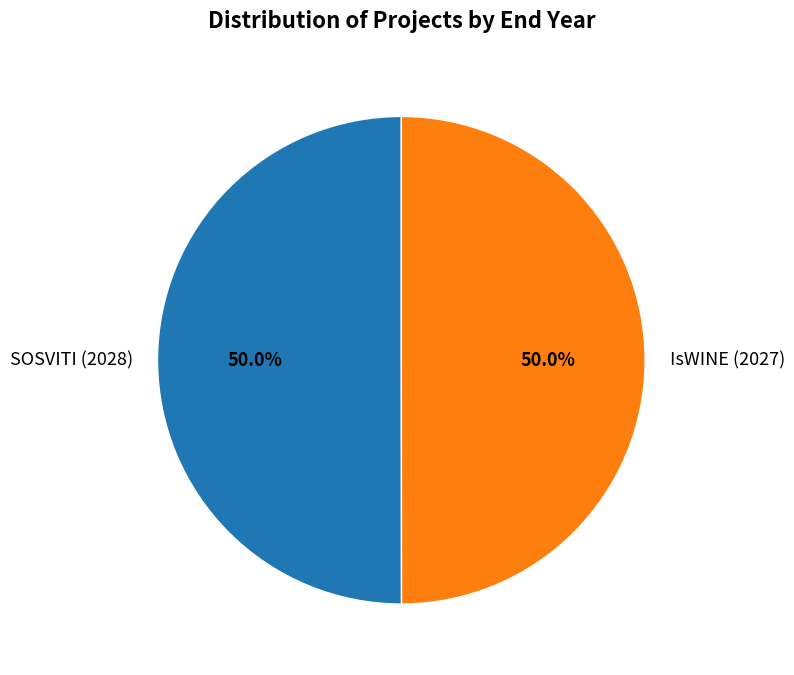

To the nearest percent, what percentage of the pie is SOSVITI (2028)?

50%